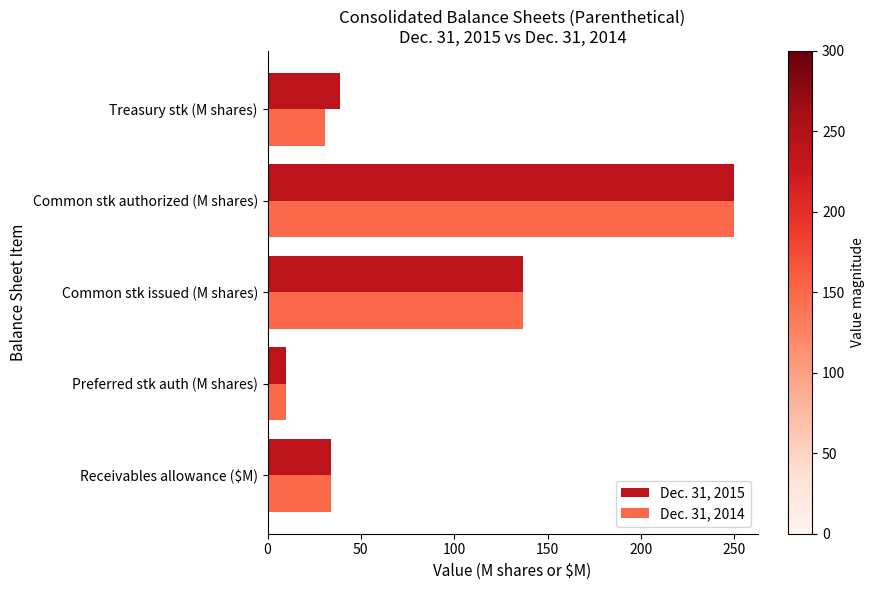

List the series in order of their overall mean, lowest first.

Dec. 31, 2014, Dec. 31, 2015